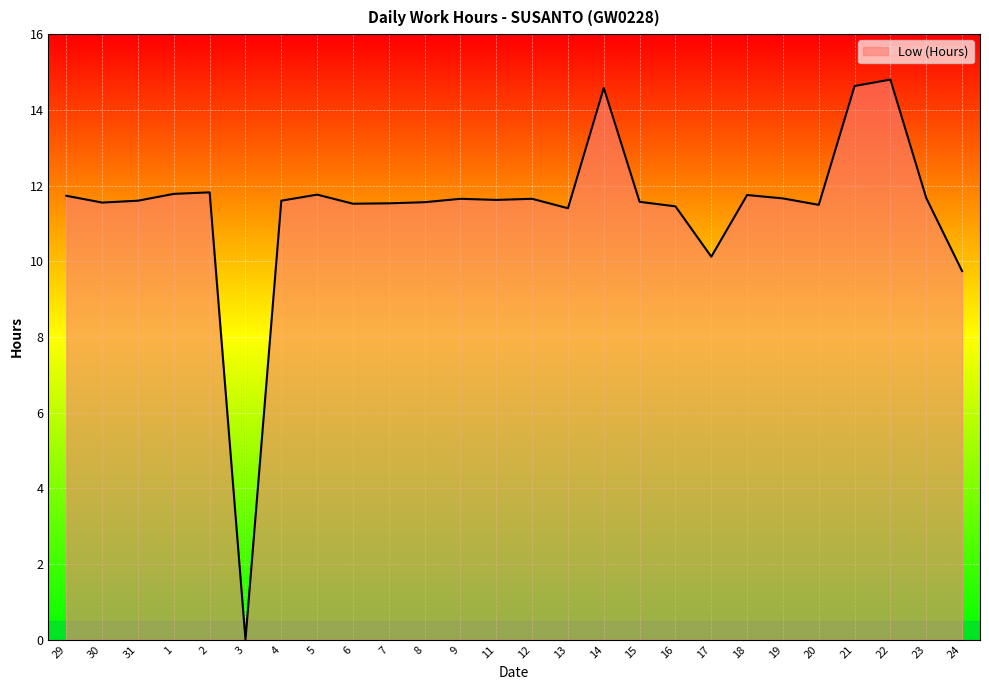

What is the ratio of the value at 31 to the value at 14?

0.8